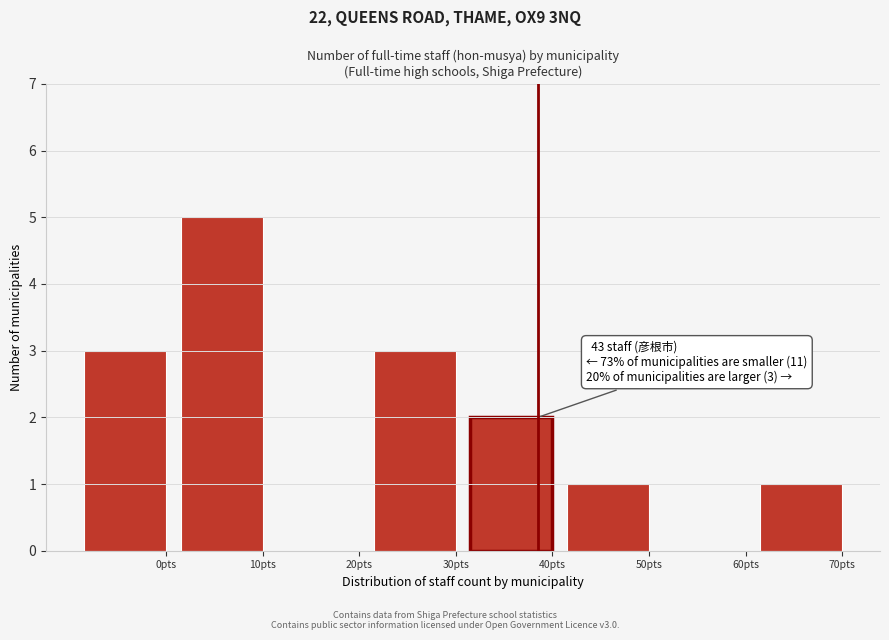

Reading right to left, what are all the values shown in this chart?

70pts=1	60pts=0	50pts=1	40pts=2	30pts=3	20pts=0	10pts=5	0pts=3